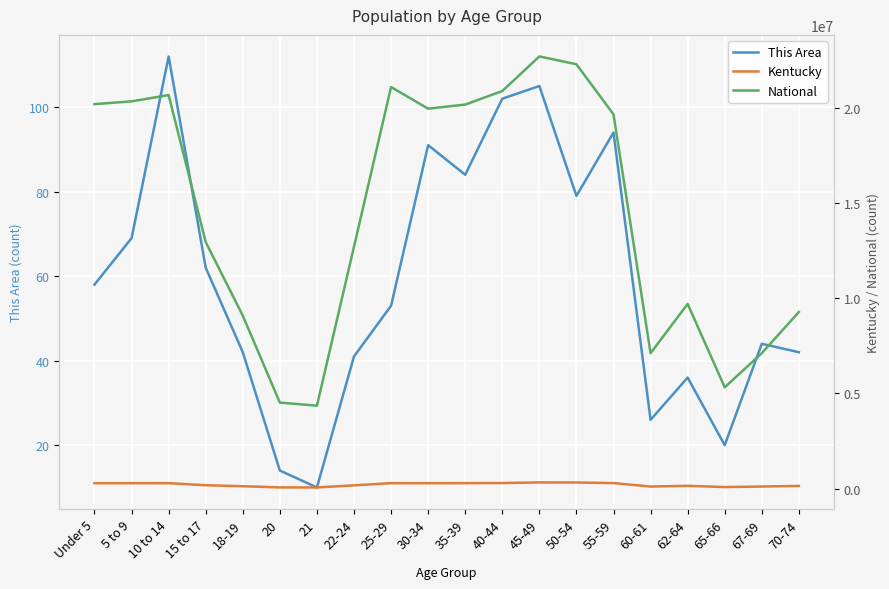

Reading left to right, list all the values displayed in this chart.

This Area: 58	69	112	62	42	14	10	41	53	91	84	102	105	79	94	26	36	20	44	42
Kentucky: 282367	282888	284154	173962	122833	61268	58657	170043	285296	280920	285411	291251	323642	319455	288027	106469	144497	78497	107167	139650
National: 20201362	20348657	20677194	12954254	9086089	4519129	4354294	12712576	21101849	19962099	20179642	20890964	22708591	22298125	19664805	7113727	9704197	5319902	7115361	9278166